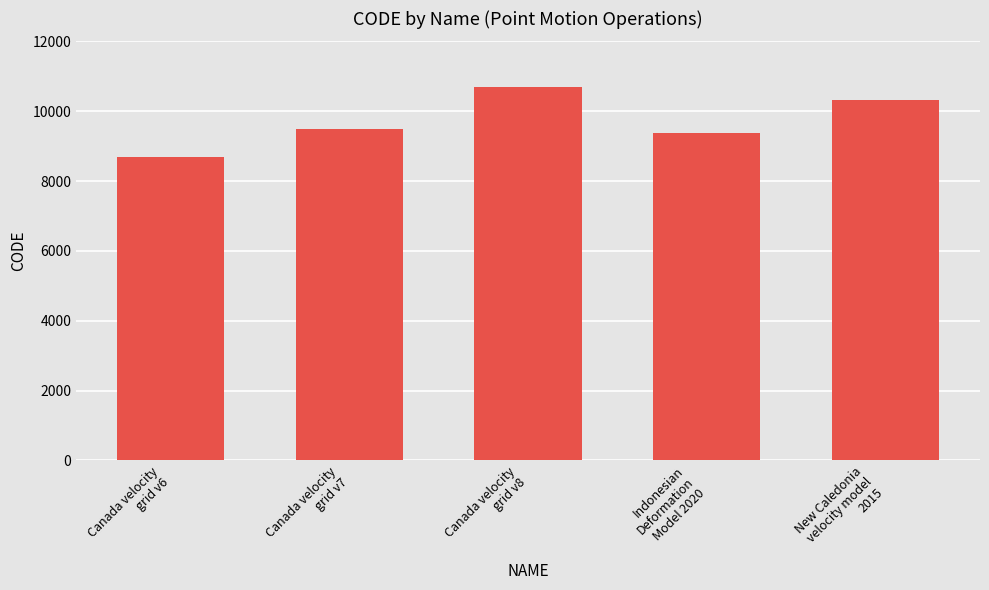

Reading left to right, what are all the values shown in this chart?

8676	9483	10707	9375	10323